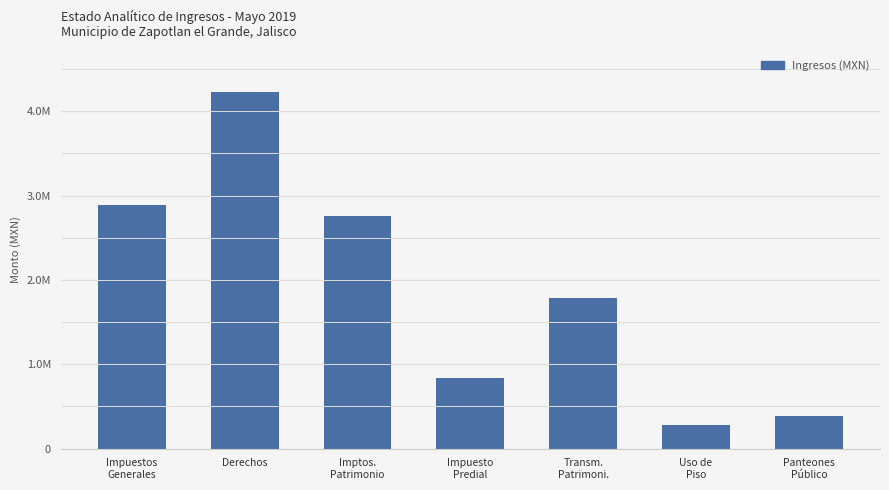

Are the bars horizontal?

No